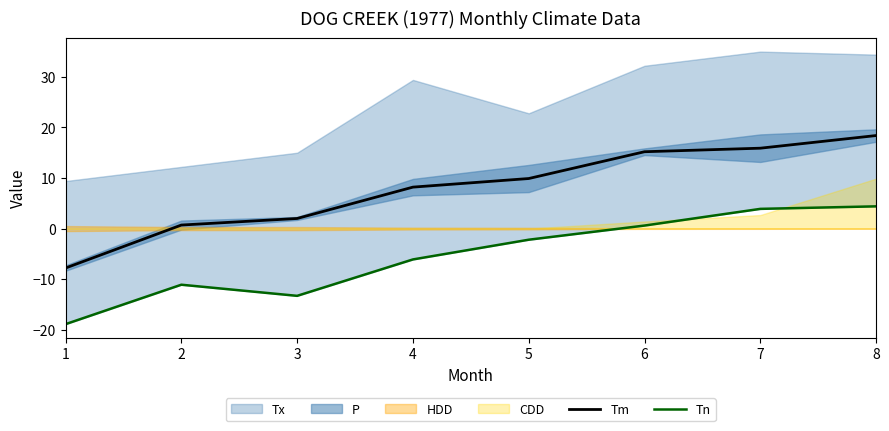

At which label does Tm first exceed 9?

5